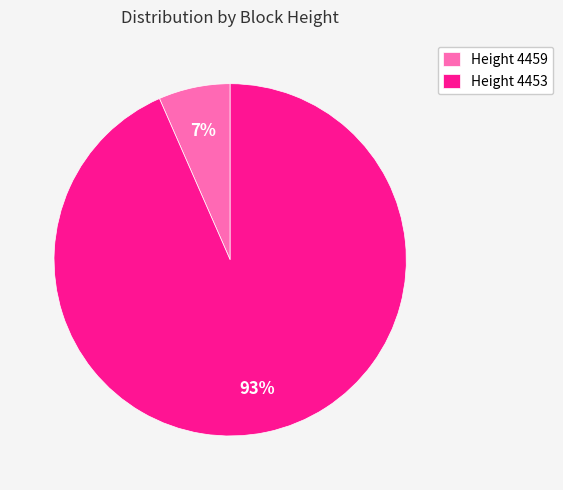

Which has a higher value, Height 4453 or Height 4459?

Height 4453